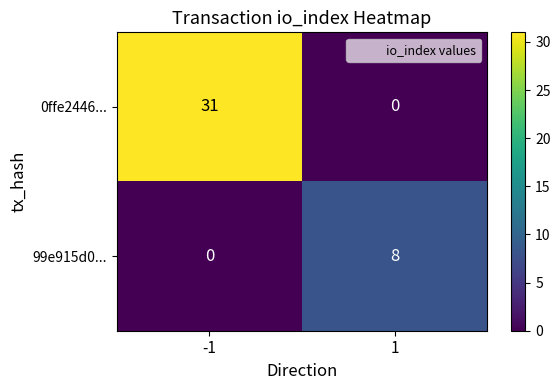

Which series has the largest total across all categories?

0ffe2446...